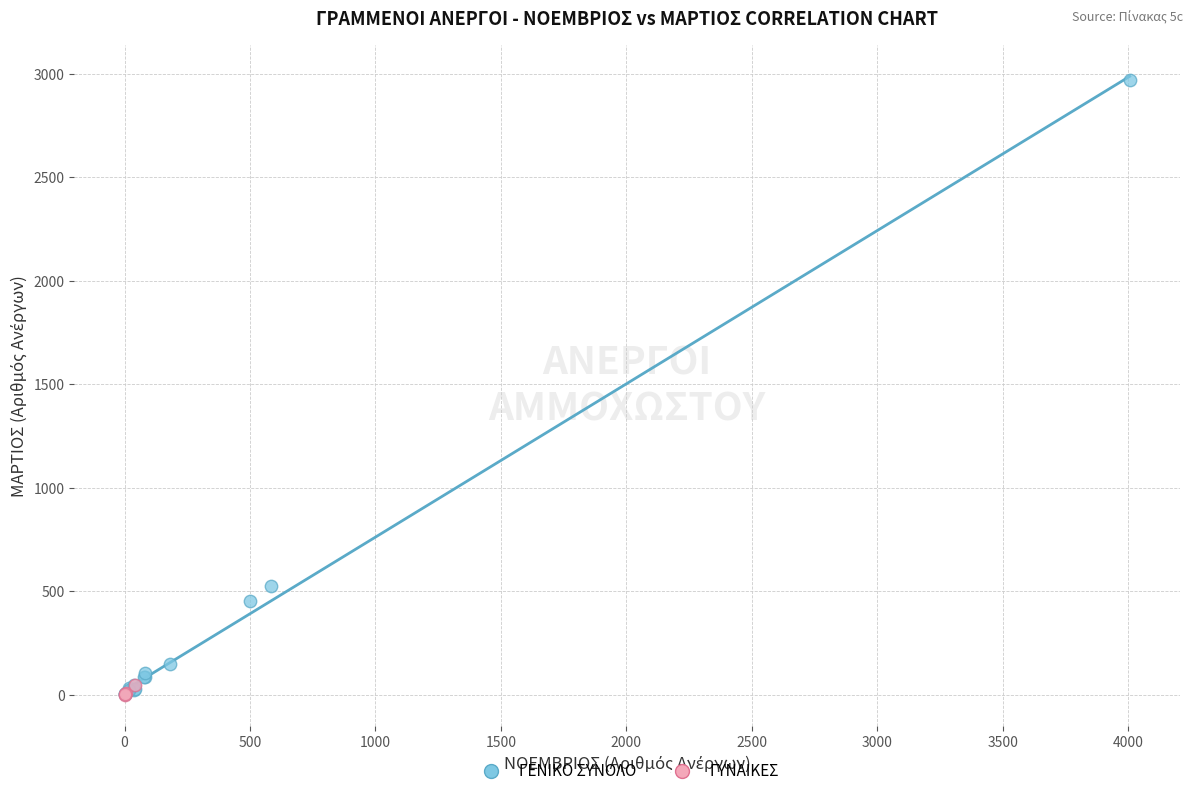

What are all the series names shown in the legend?

ΓΕΝΙΚΟ ΣΥΝΟΛΟ, ΓΥΝΑΙΚΕΣ